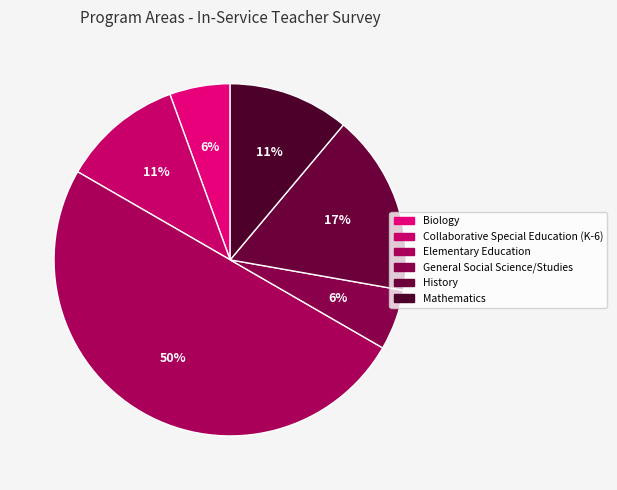

Count the number of slices in the pie.

6